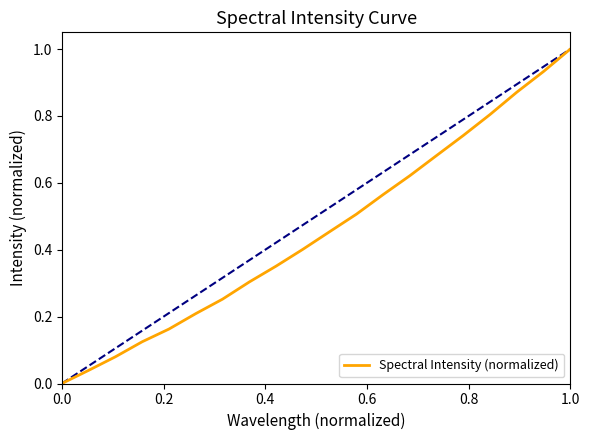

What is the difference between the maximum and minimum values?

1.0